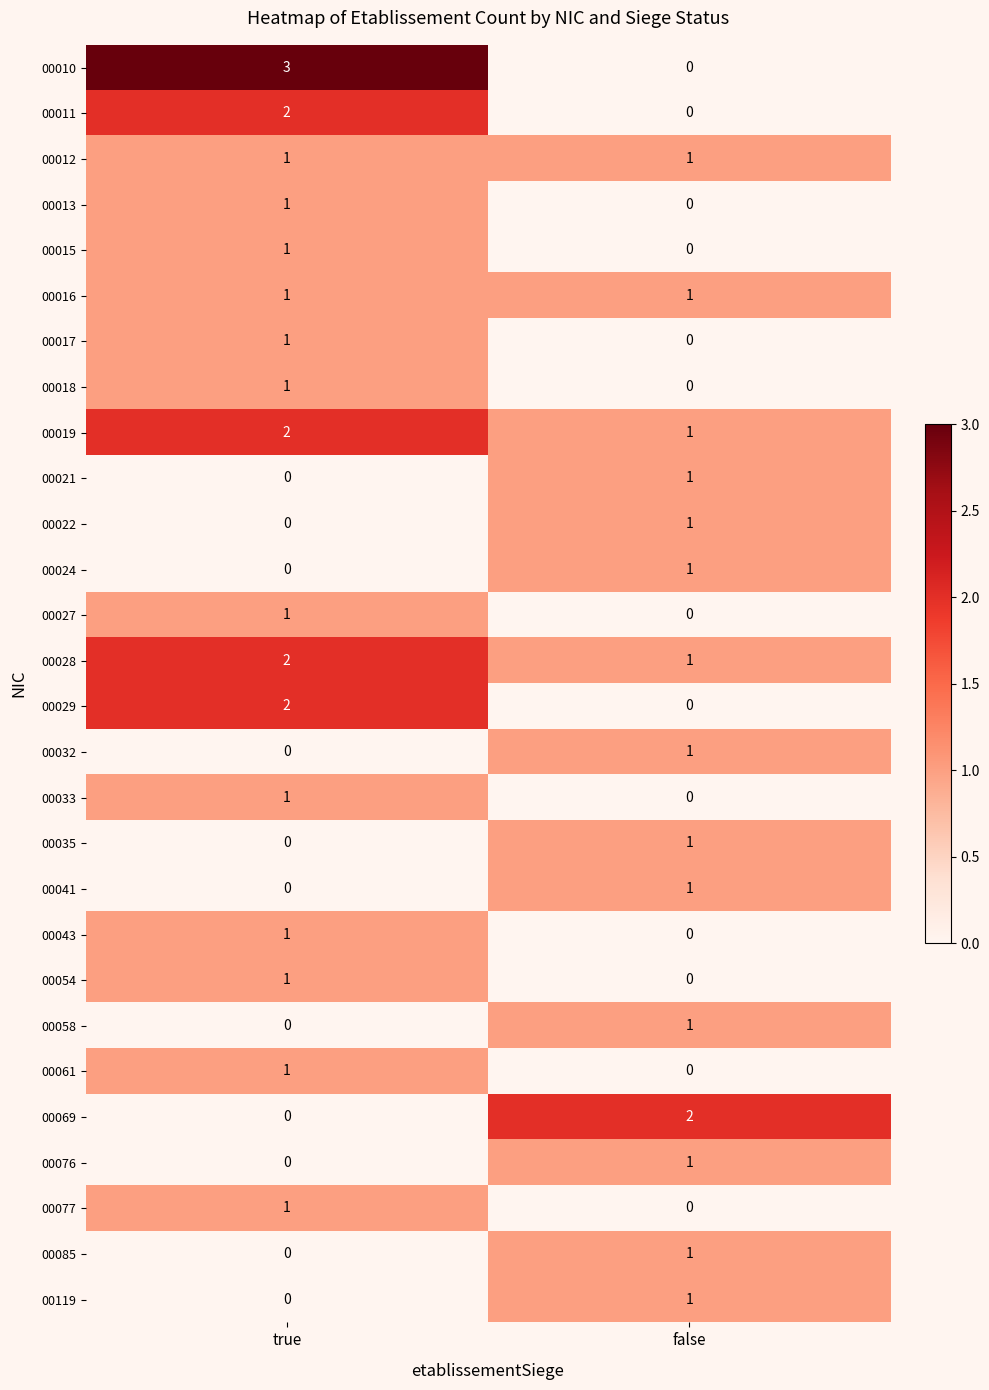

At which label does 00058 reach its minimum?

true